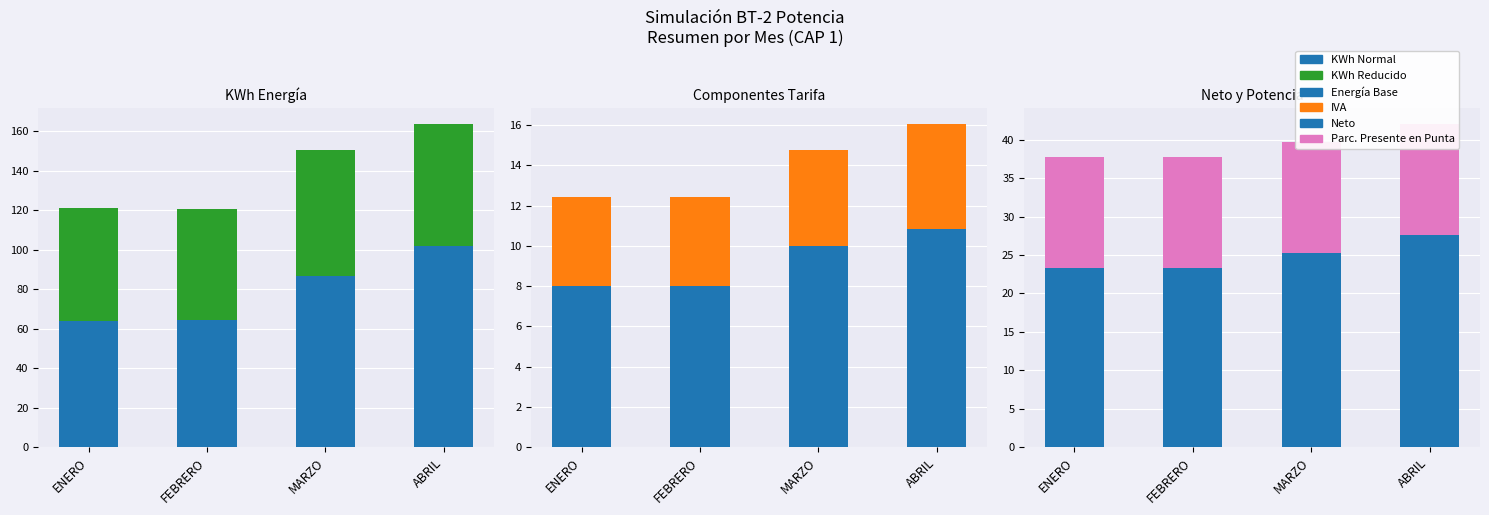

What is the difference between the maximum and minimum values in the KWh Reducido series?

7.3